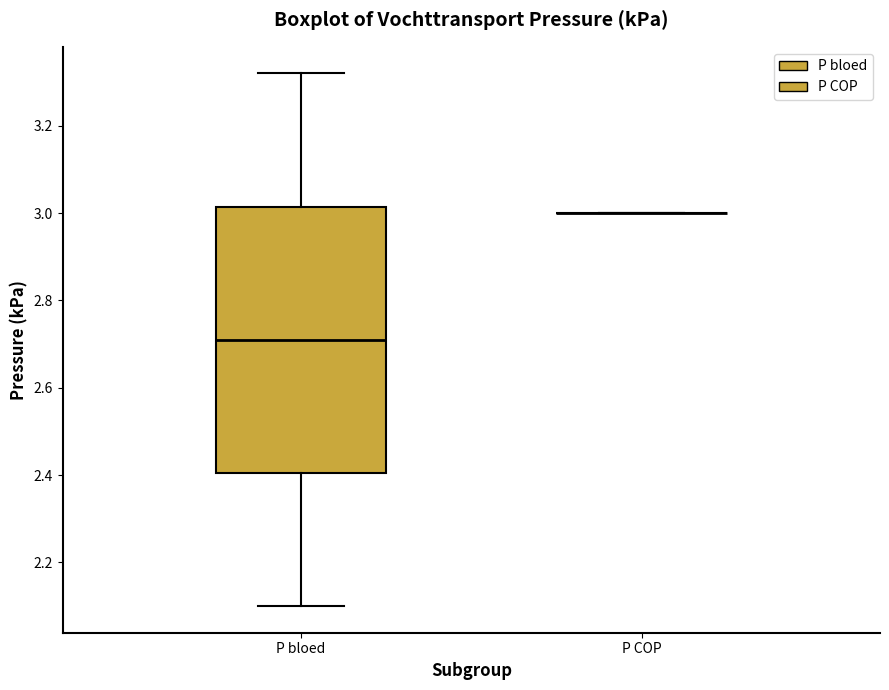

Comparing the boxes themselves (not the whiskers), which one is the tallest?

P bloed